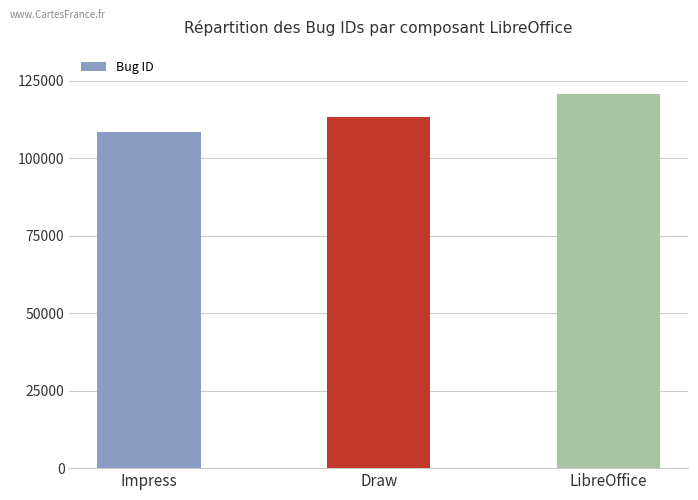

What is the maximum value shown in the chart?

120581